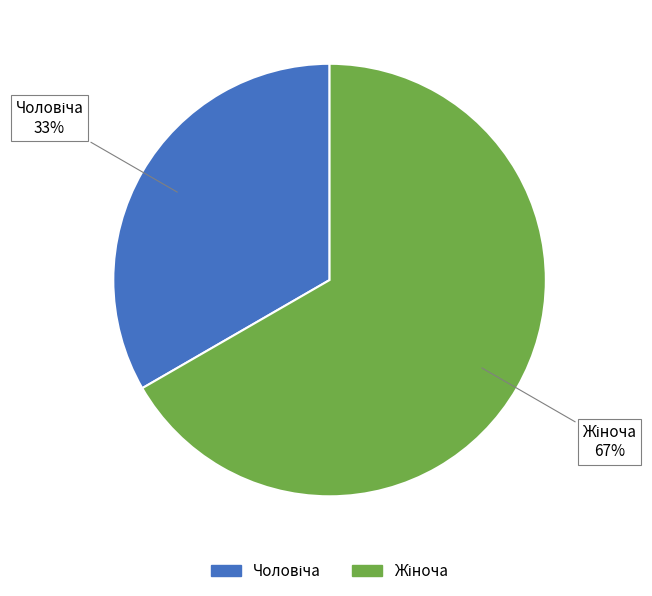

How many segments does this pie chart have?

2